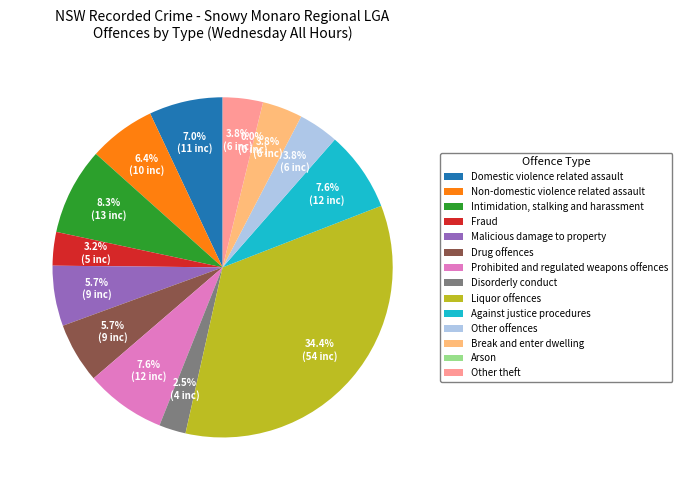

To the nearest percent, what is the combined percentage of Malicious damage to property and Prohibited and regulated weapons offences?

13%